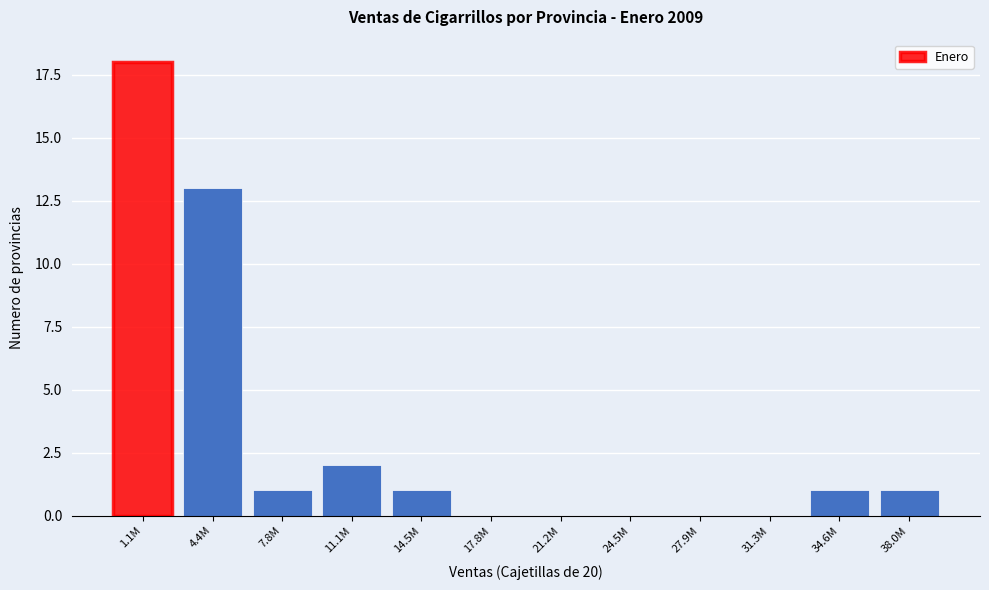

Reading left to right, transcribe all the data shown in this chart.

1.1M=18	4.4M=13	7.8M=1	11.1M=2	14.5M=1	17.8M=0	21.2M=0	24.5M=0	27.9M=0	31.3M=0	34.6M=1	38.0M=1